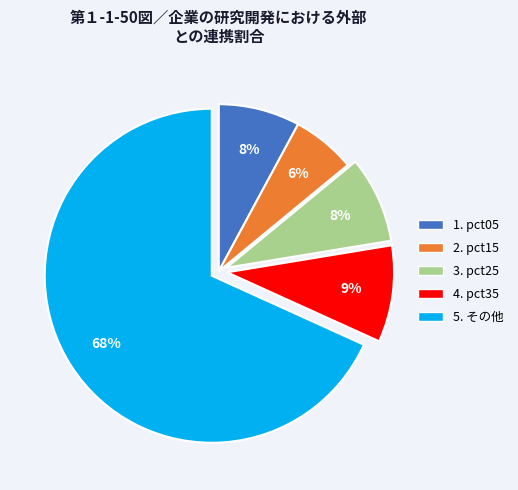

The 3. pct25 slice represents 15% of the pie. True or false?

False